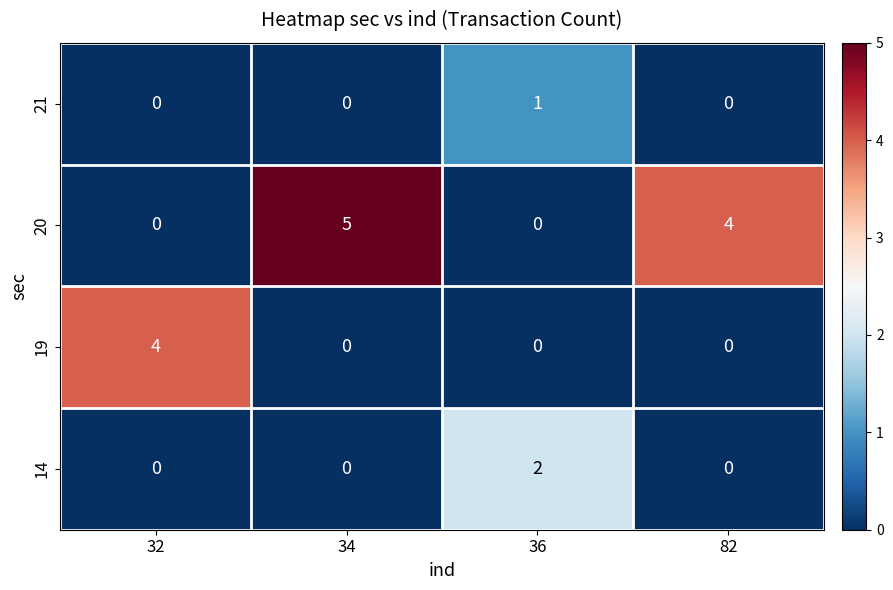

Rank the series by their maximum value, from lowest to highest.

21, 14, 19, 20